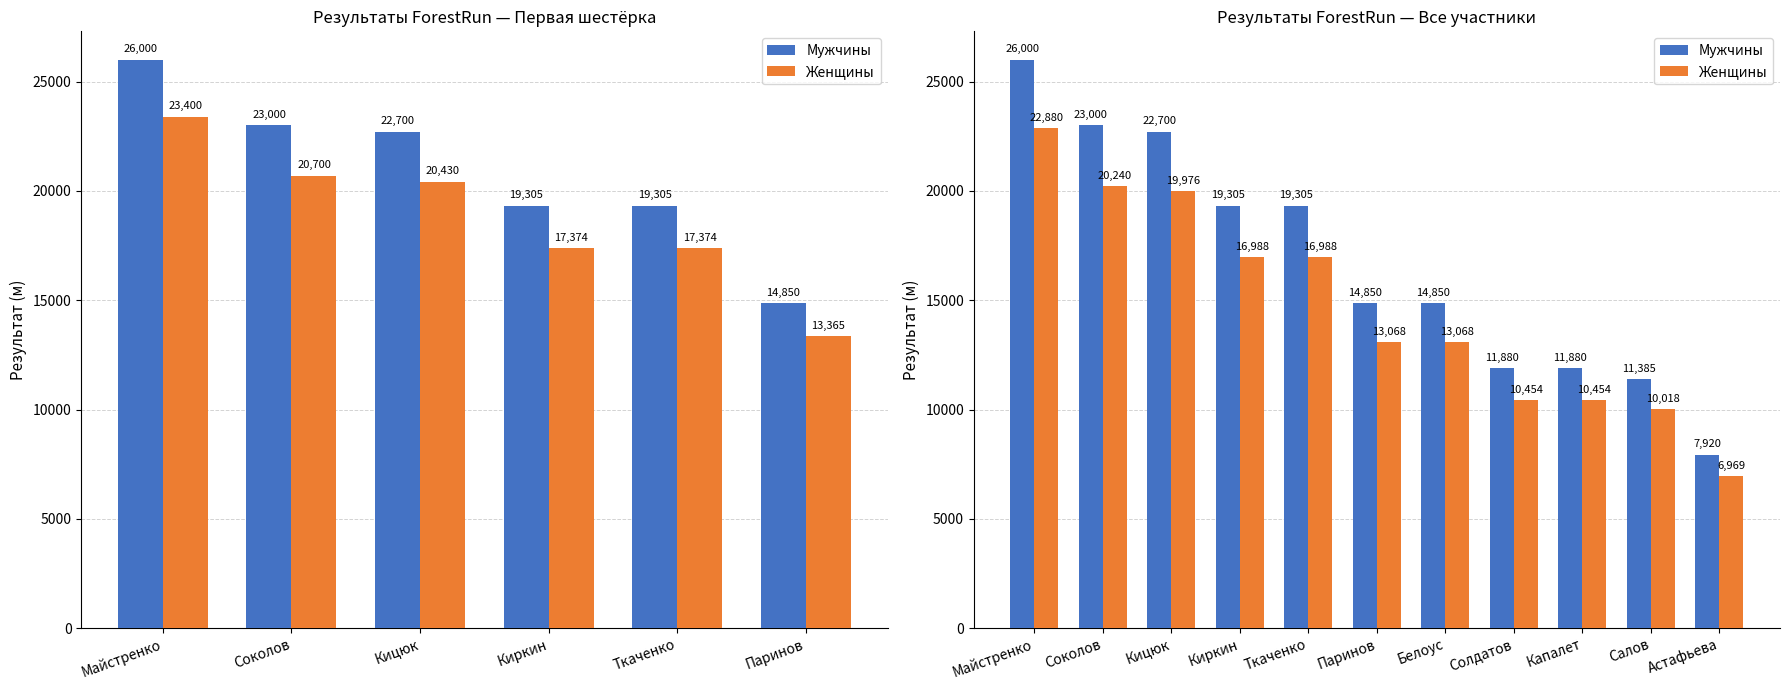

Which series has the largest total across all categories?

Мужчины